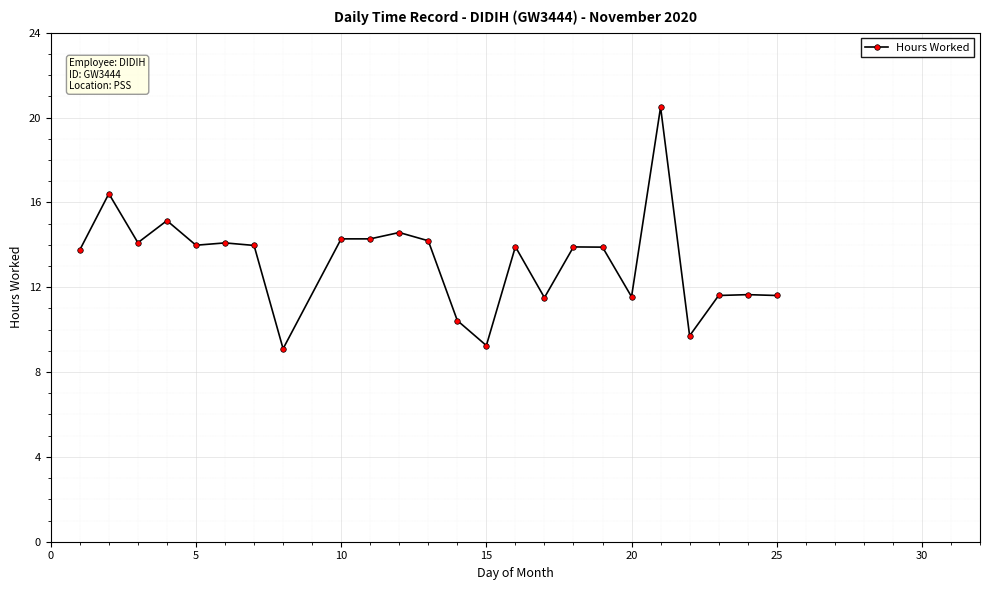

What is the value of the 9th point from the left?

14.3